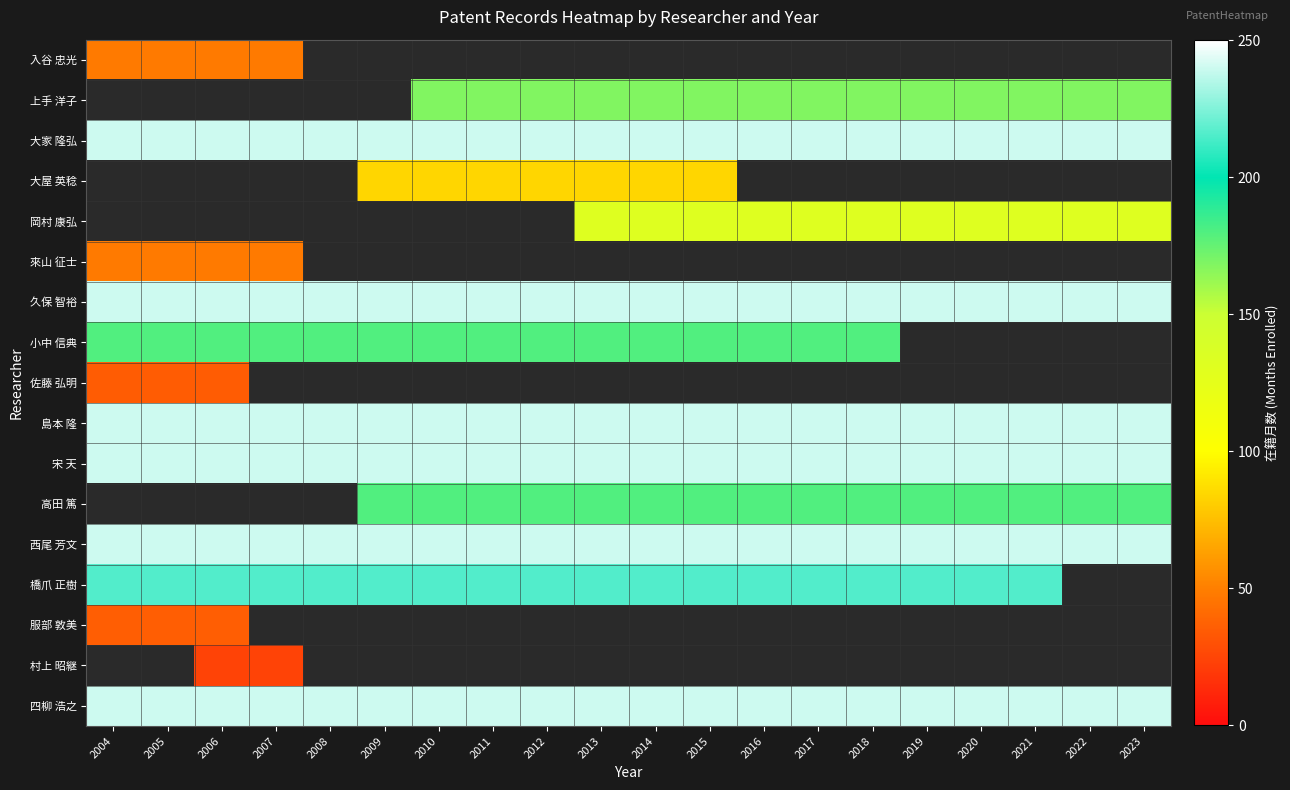

Which category has the lowest value in the 宋 天 series?

2004